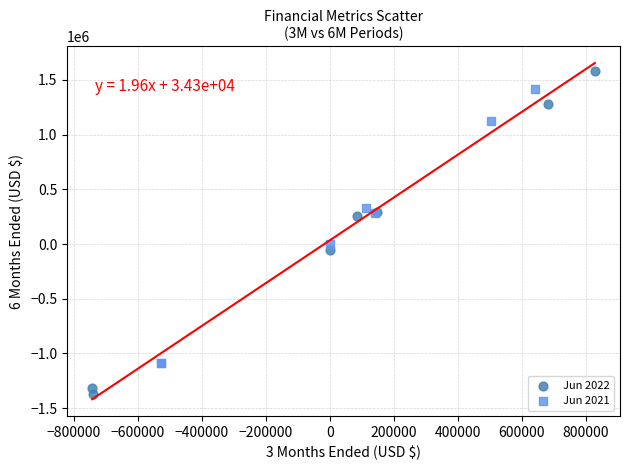

Which series reaches the maximum Y coordinate?

Jun 2022